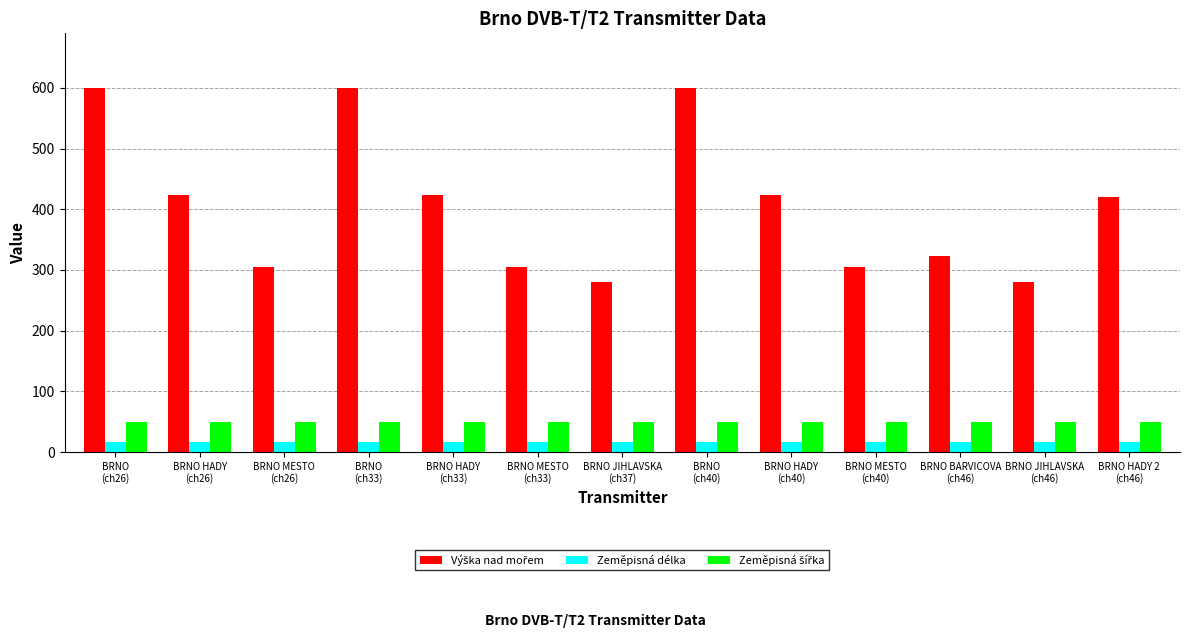

What is the total value across all series at BRNO MESTO
(ch26)?

370.8